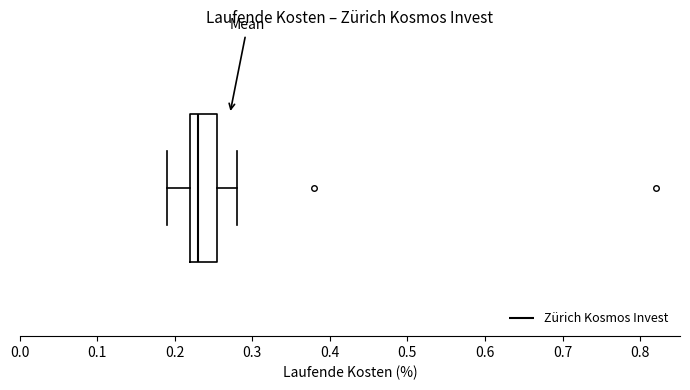

Where is the right edge of the box on the x-axis? The values are not printed on the chart, so give them approximately, as read against the axis.

0.26